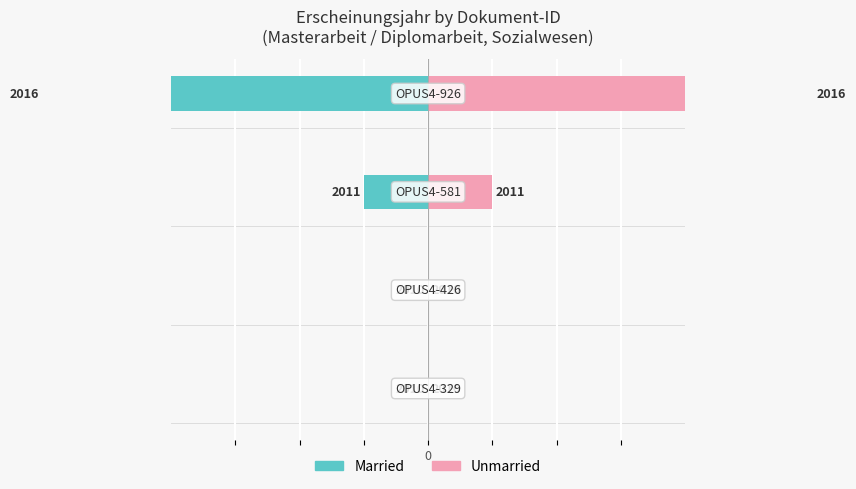

Between 0 and 1, which series saw the biggest shift?

Married